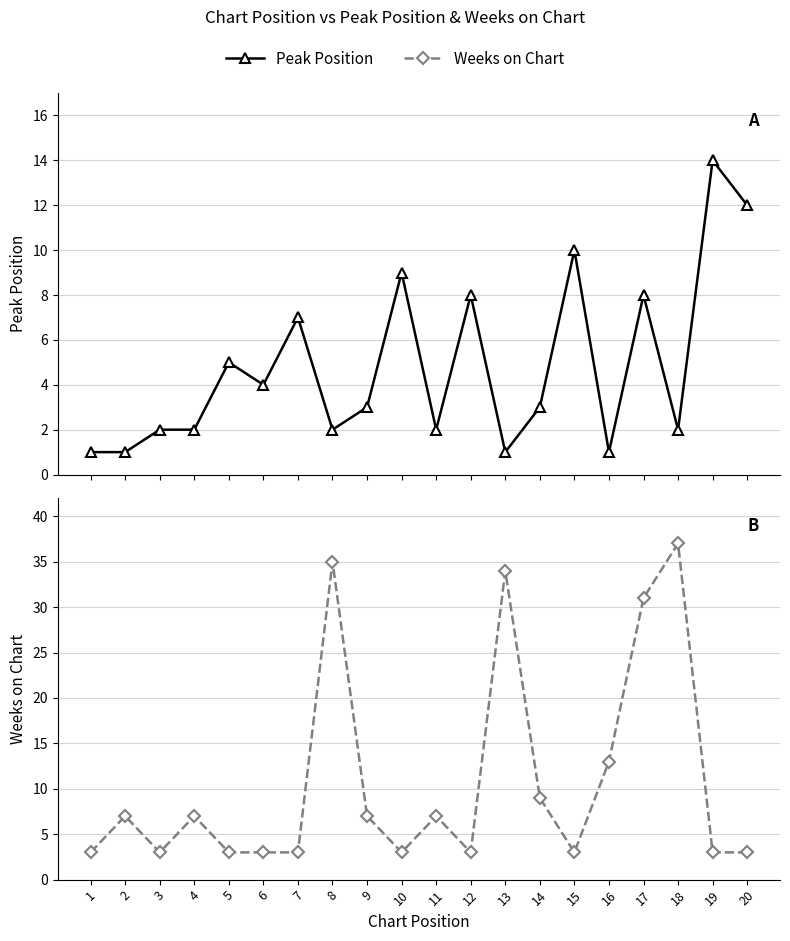

At which category does the chart reach its minimum across all series?

1